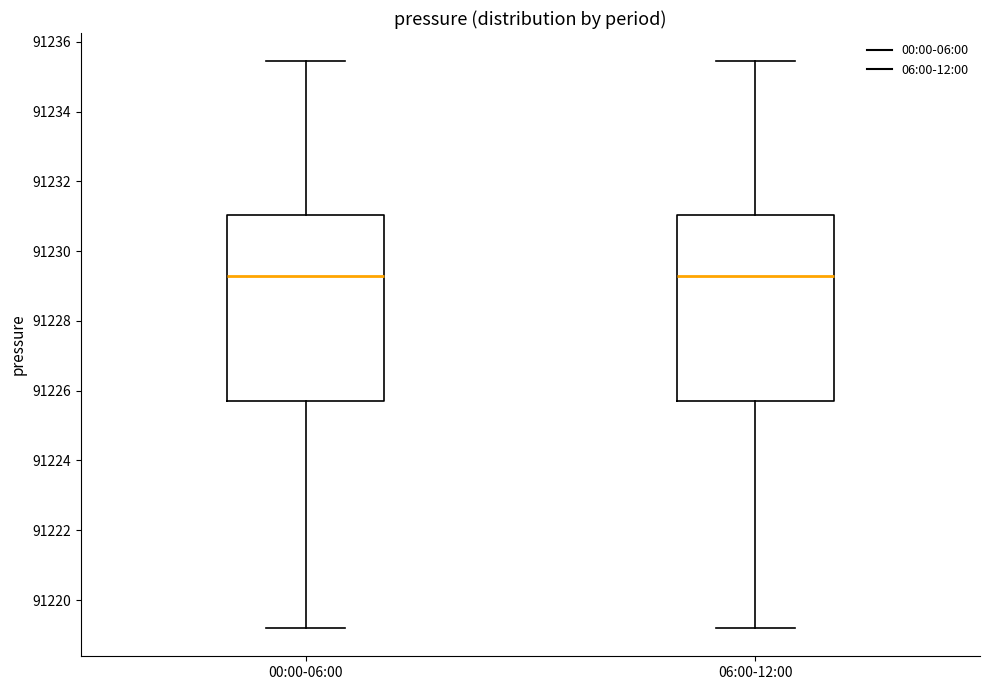

Reading left to right, read every box against the y-axis: the position of its median line, the range the box covers, and the ends of its whiskers. The values are not printed on the chart, so give them approximately, as read against the axis.

00:00-06:00: median 91229.2, box 91225.6 to 91231.0, whiskers 91219.2 to 91235.4
06:00-12:00: median 91229.2, box 91225.6 to 91231.0, whiskers 91219.2 to 91235.4